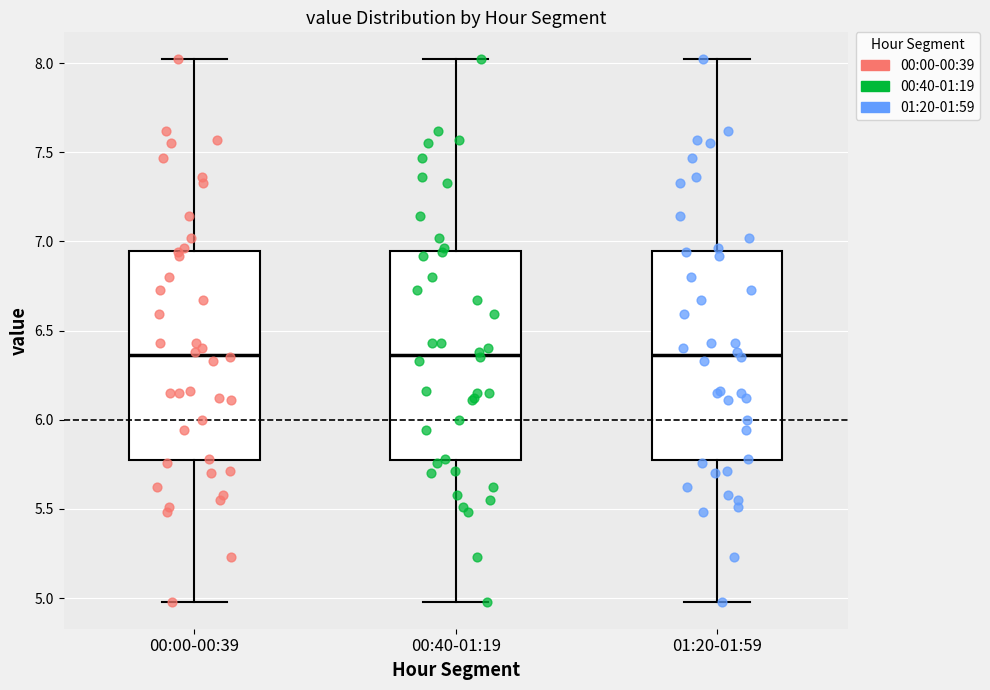

Reading left to right, read every box against the y-axis: the position of its median line, the range the box covers, and the ends of its whiskers. The values are not printed on the chart, so give them approximately, as read against the axis.

00:00-00:39: median 6.35, box 5.80 to 6.95, whiskers 5.00 to 8.00
00:40-01:19: median 6.35, box 5.80 to 6.95, whiskers 5.00 to 8.00
01:20-01:59: median 6.35, box 5.80 to 6.95, whiskers 5.00 to 8.00